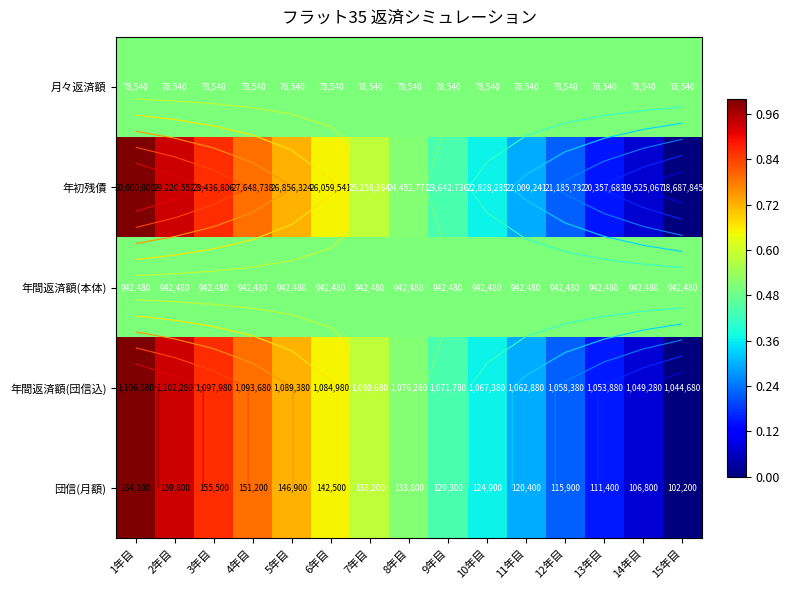

What is the average value of the 年間返済額(本体) series?

0.5